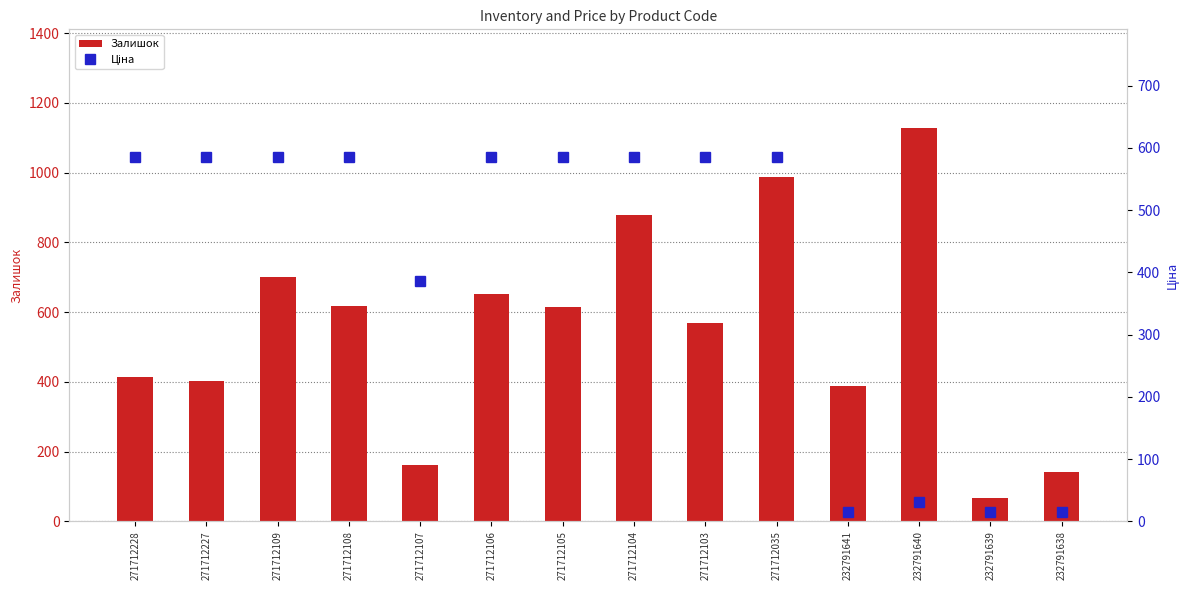

What is the difference between the maximum and second lowest values in the Ціна series?

570.3